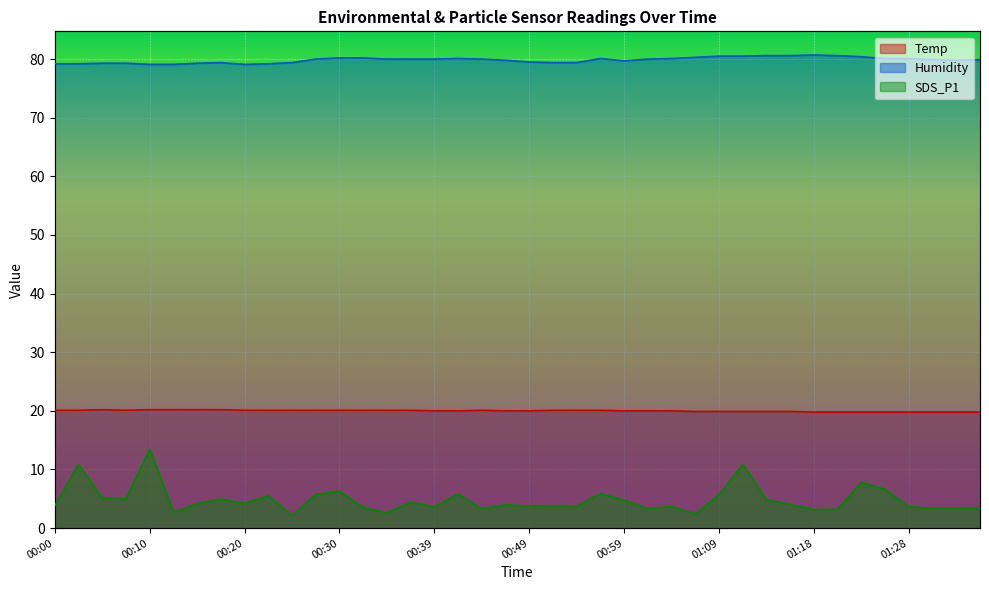

What is the average value of the Humidity series?

79.9